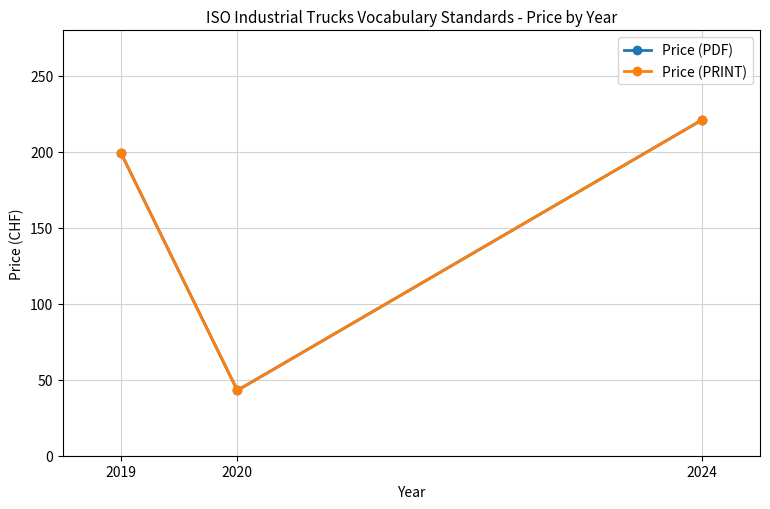

Does the chart have visible grid lines?

Yes